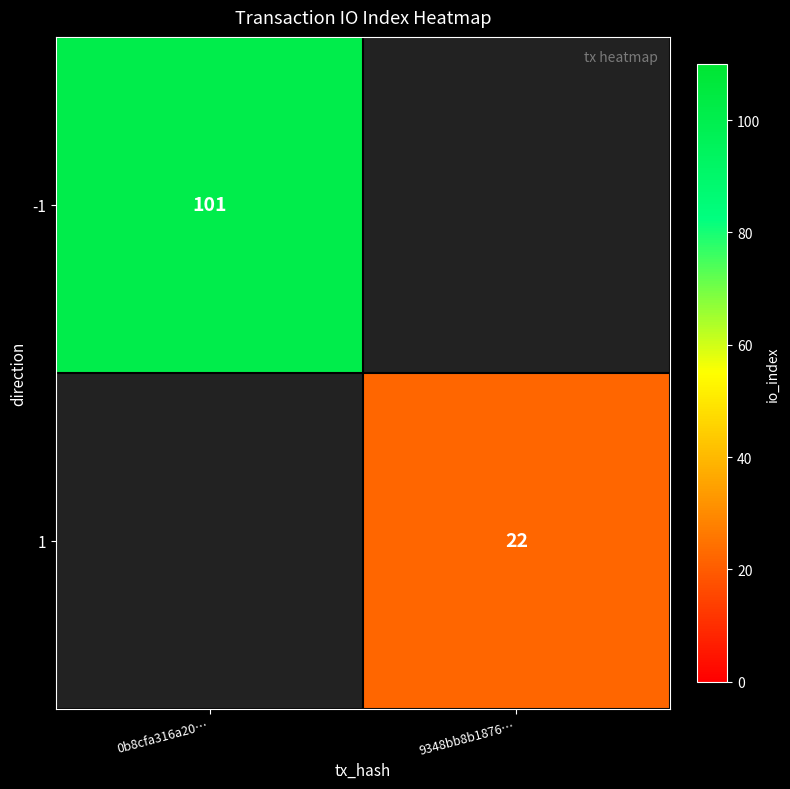

The -1 series shows 101 at 0b8cfa316a20…. True or false?

True